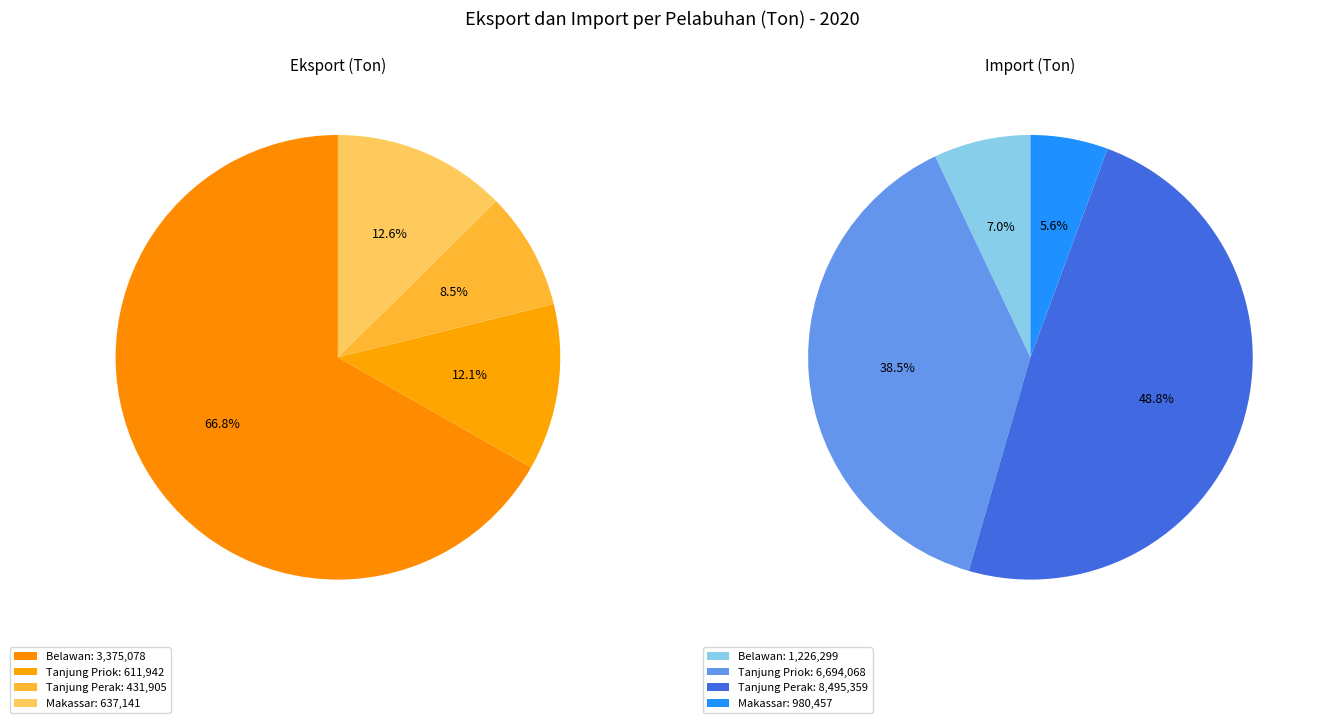

Which slice is the largest?

Tanjung Perak